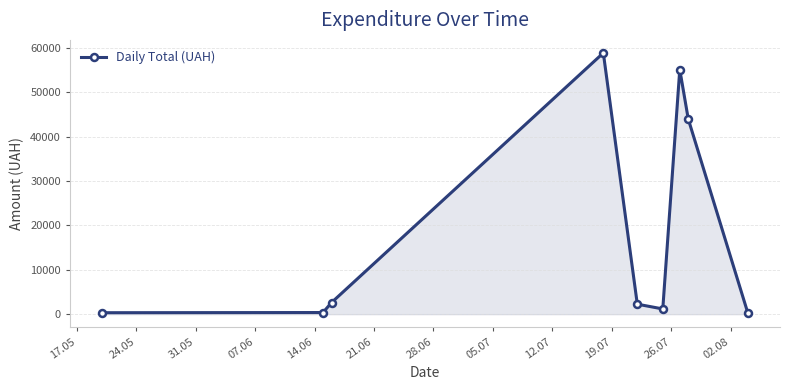

What is the greatest value displayed?

58840.0